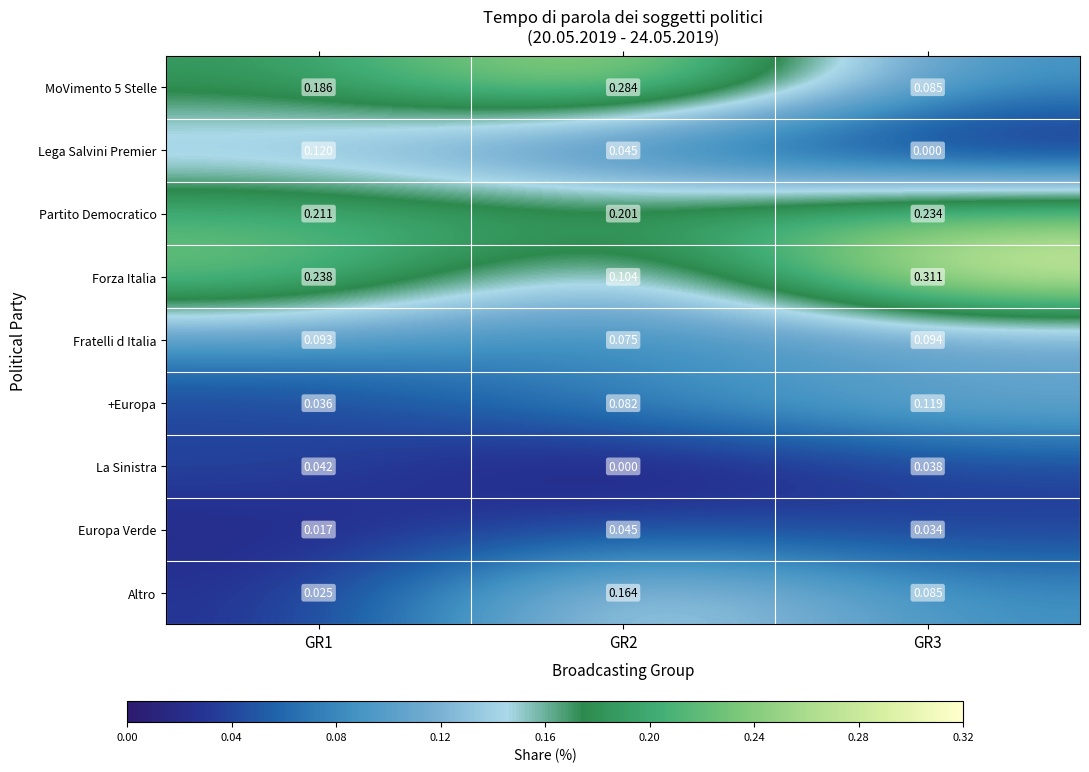

Which series has the largest total across all categories?

Forza Italia